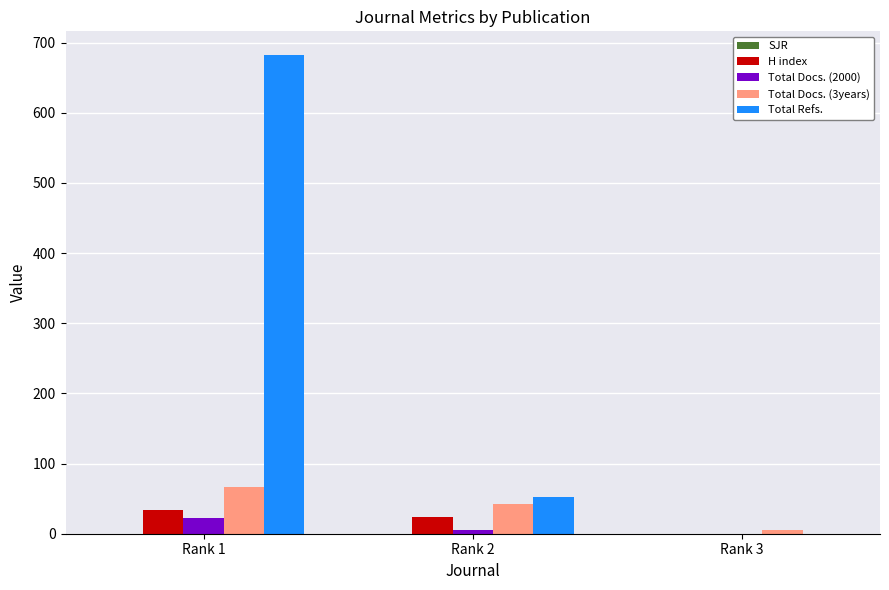

Are the bars grouped side by side (vs. stacked)?

Yes